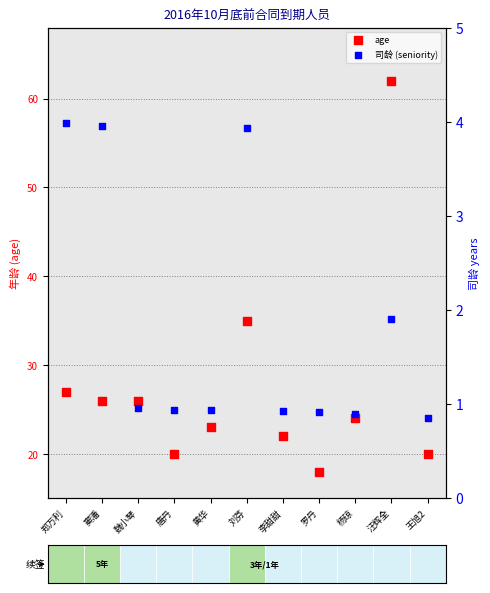

At which category is the sum across all series the highest?

汪辉全